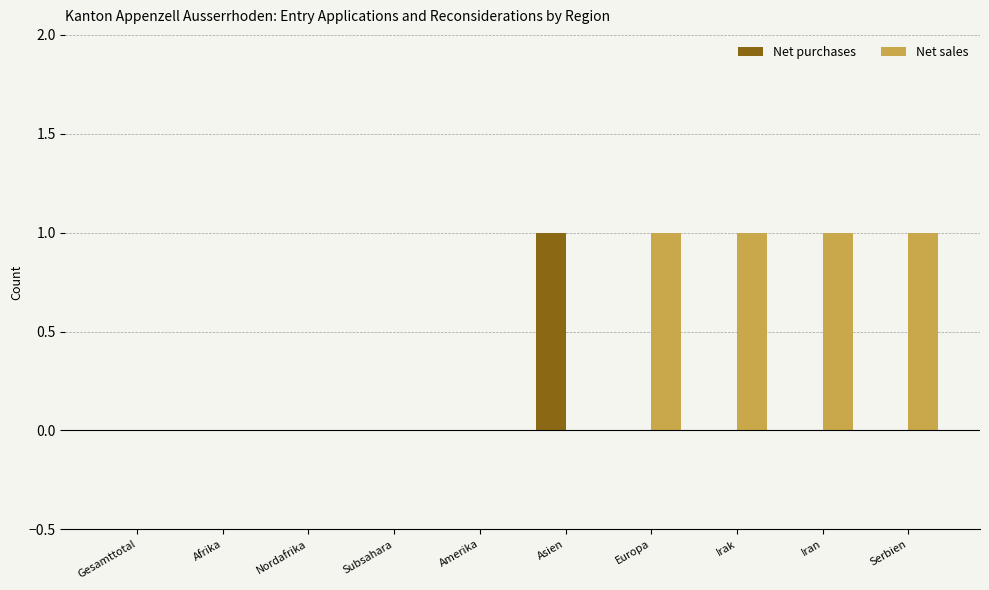

Reading right to left, what are all the values shown in this chart?

Net purchases: 0	0	0	0	1	0	0	0	0	0
Net sales: 1	1	1	1	0	0	0	0	0	0